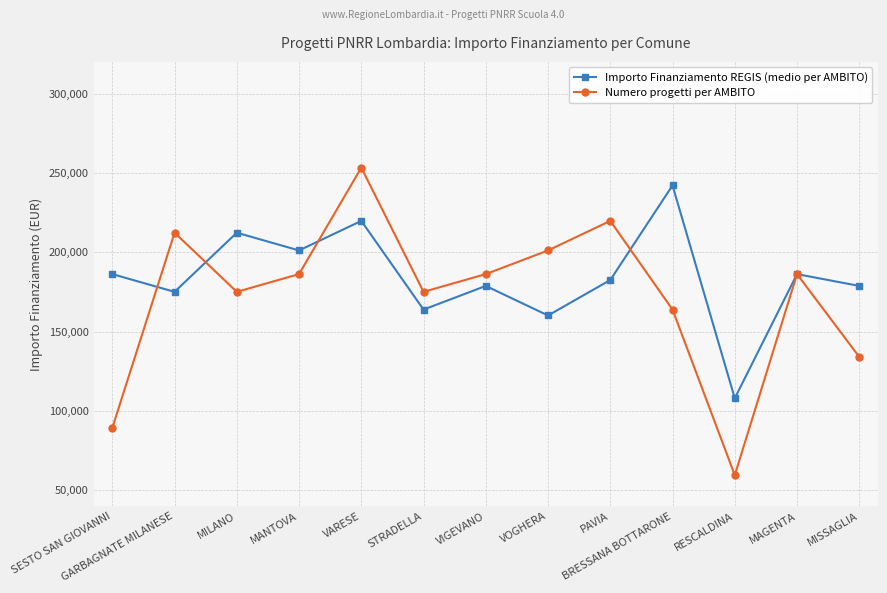

Count the number of data series in this chart.

2